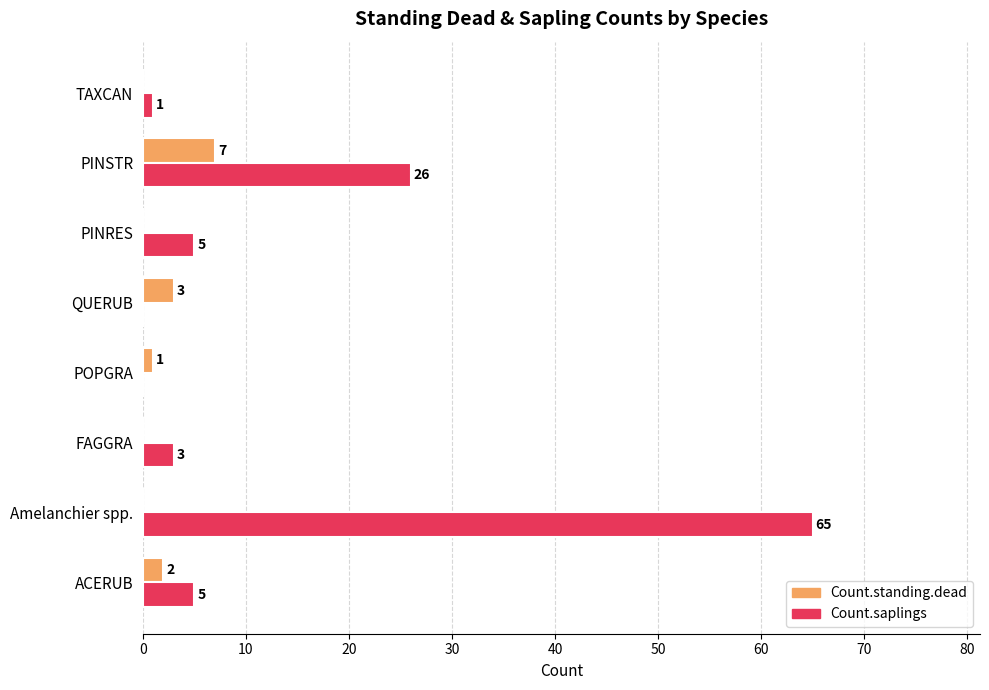

What are all the series names shown in the legend?

Count.standing.dead, Count.saplings